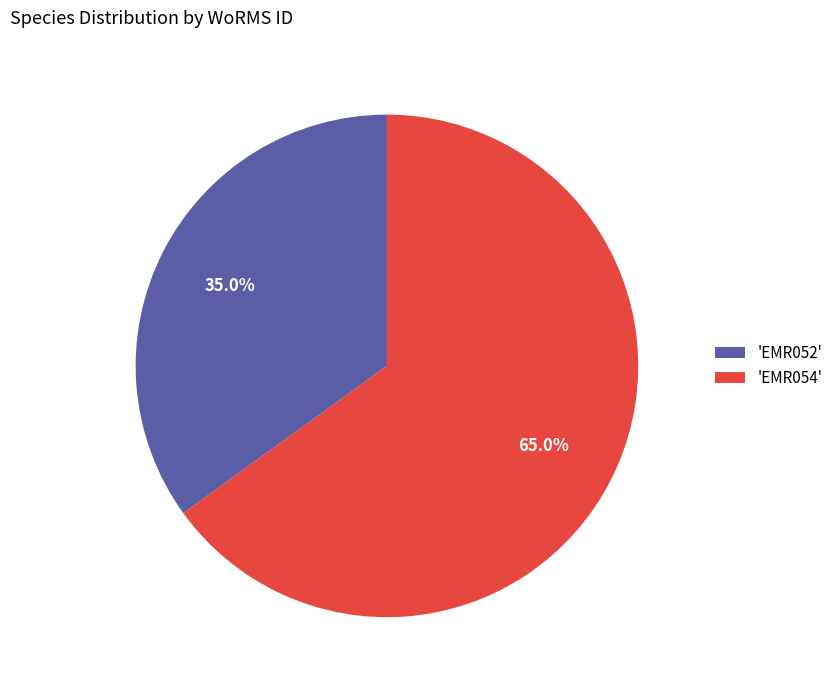

Which has a higher value, 'EMR054' or 'EMR052'?

'EMR054'